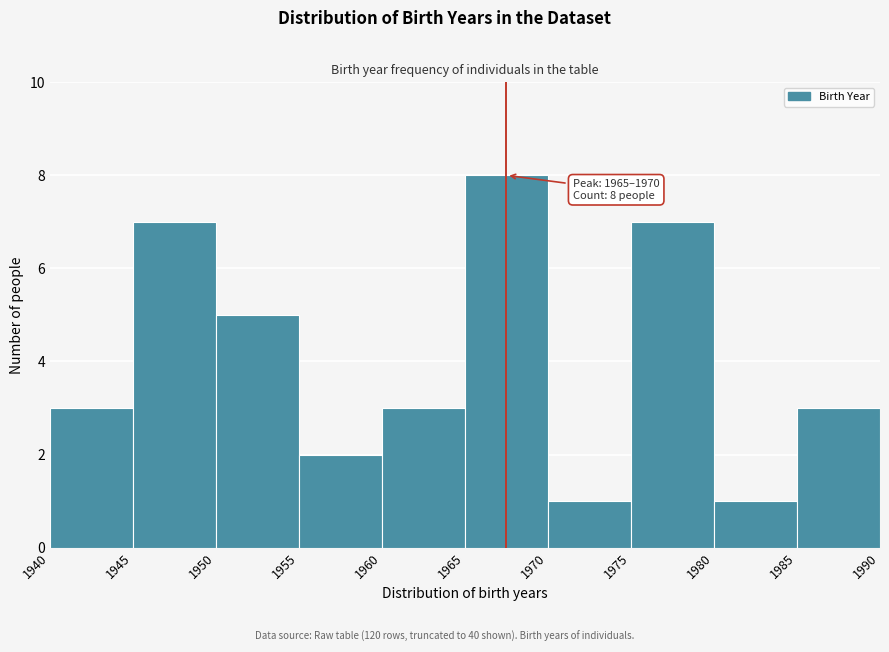

Over which range of the x-axis is the bar tallest?

1965 to 1970